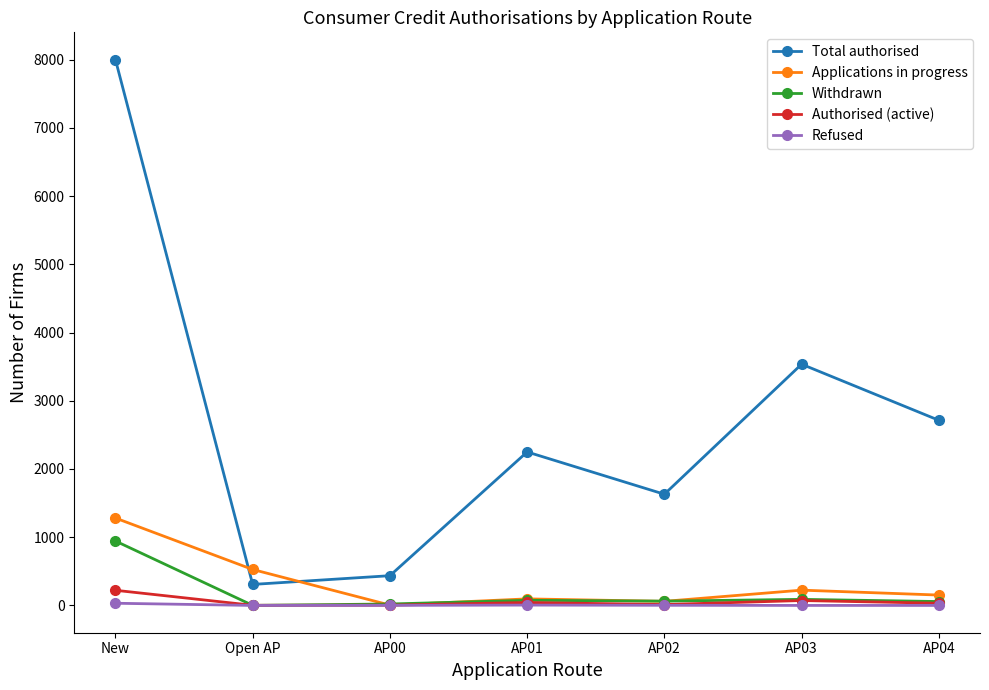

List the series in order of their peak value, highest first.

Total authorised, Applications in progress, Withdrawn, Authorised (active), Refused